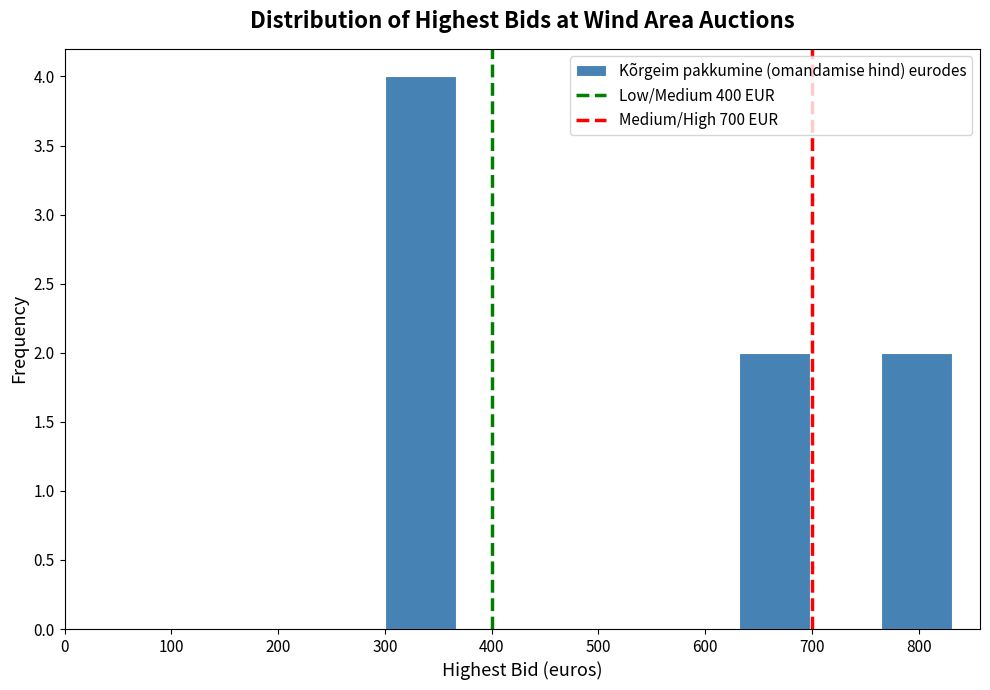

Over which range of the x-axis is the bar tallest?

300 to 370